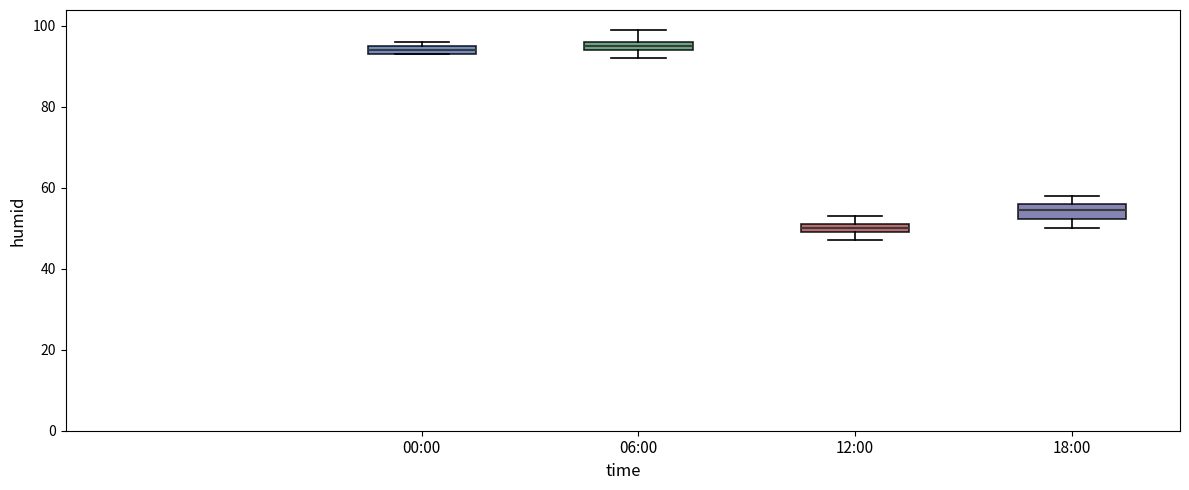

Where is the lower edge of the box for 00:00 on the y-axis? The values are not printed on the chart, so give them approximately, as read against the axis.

94